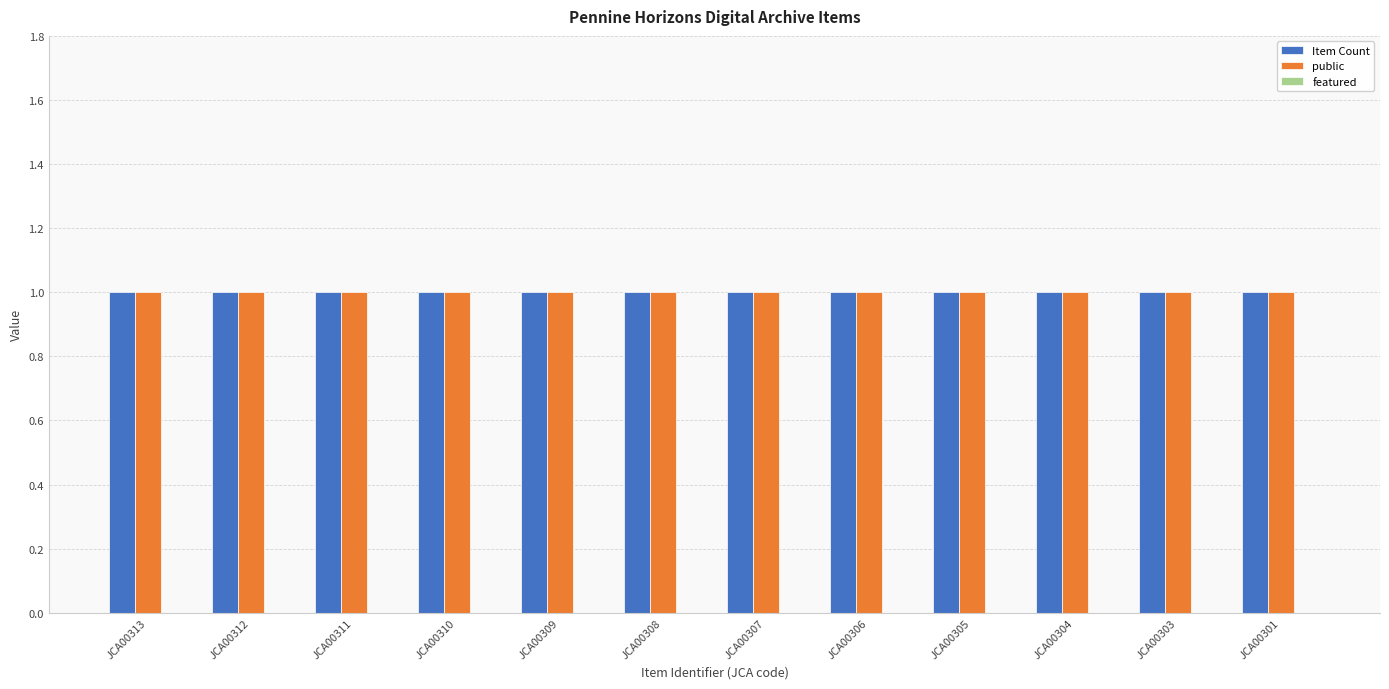

Which series has the largest total across all categories?

Item Count